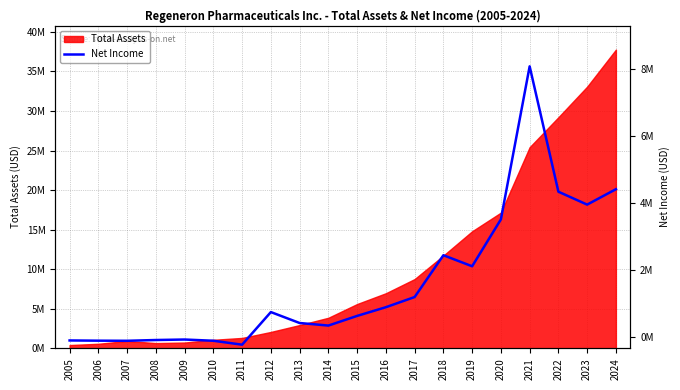

Is it true that the value at 2008 is -82710?

True